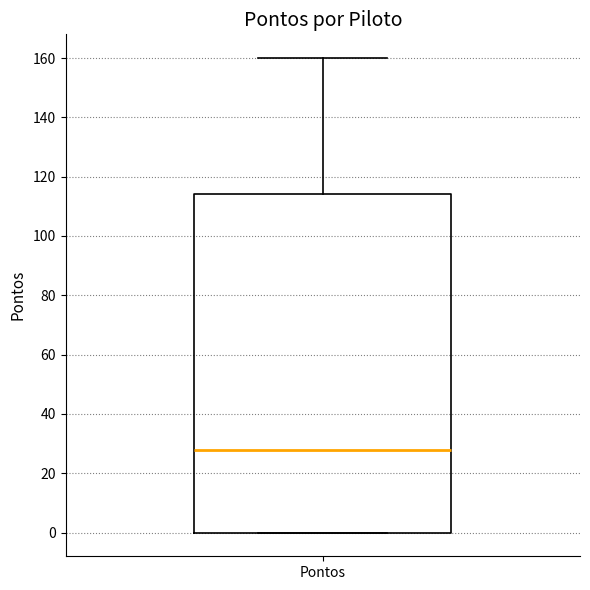

Read this box plot against the y-axis: the position of the median line, the range covered by the box, and the ends of both whiskers. The values are not printed on the chart, so give them approximately, as read against the axis.

median 28, box 0 to 114, whiskers 0 to 160